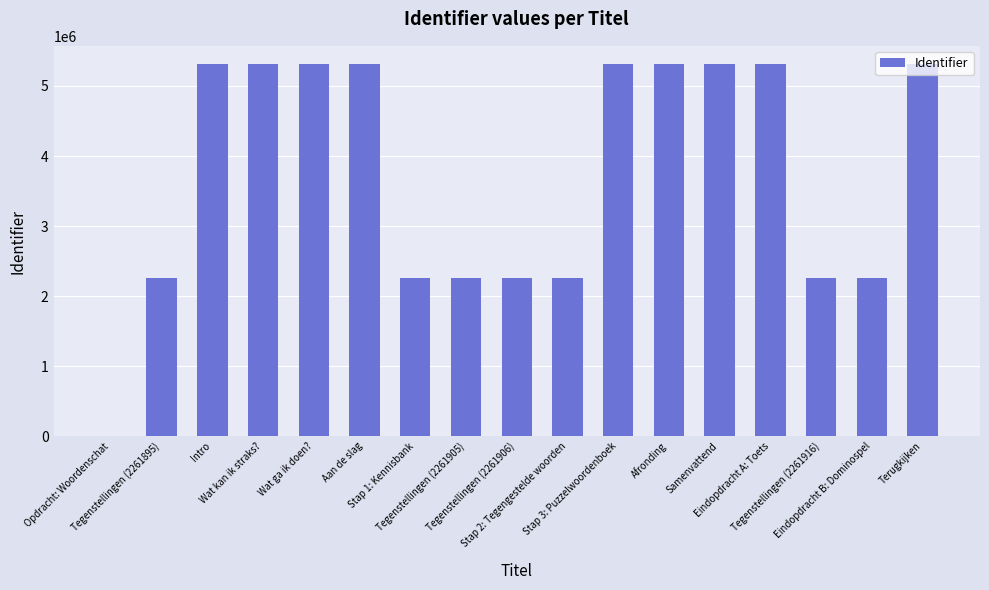

What is the maximum value shown in the chart?

5307524